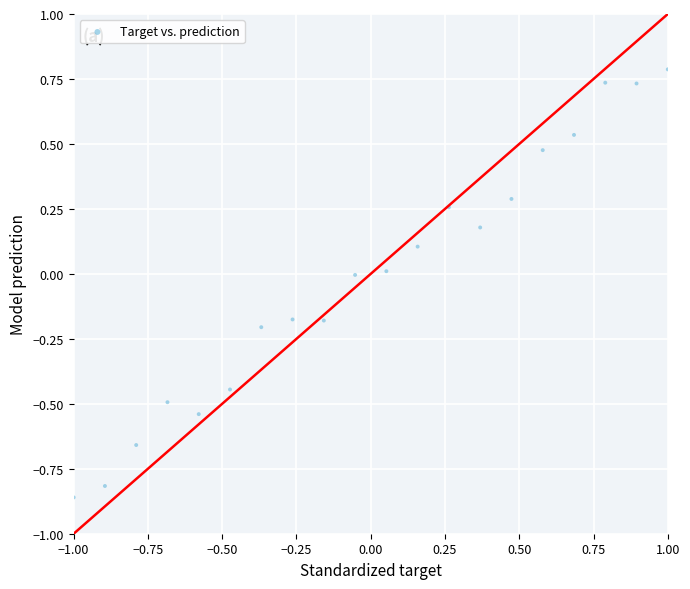

What is the range of X values (max minus min)?

2.0